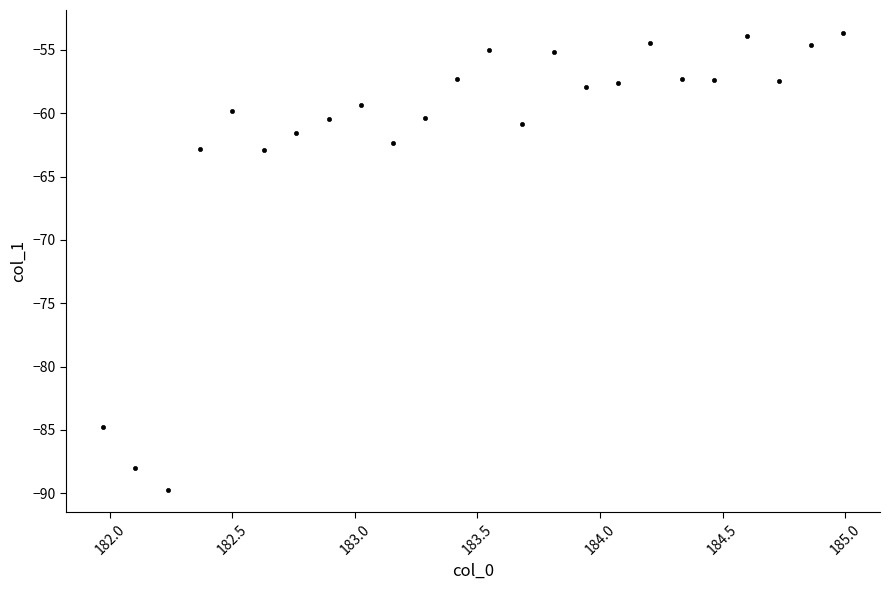

What is the range of Y values (max minus min)?

36.1